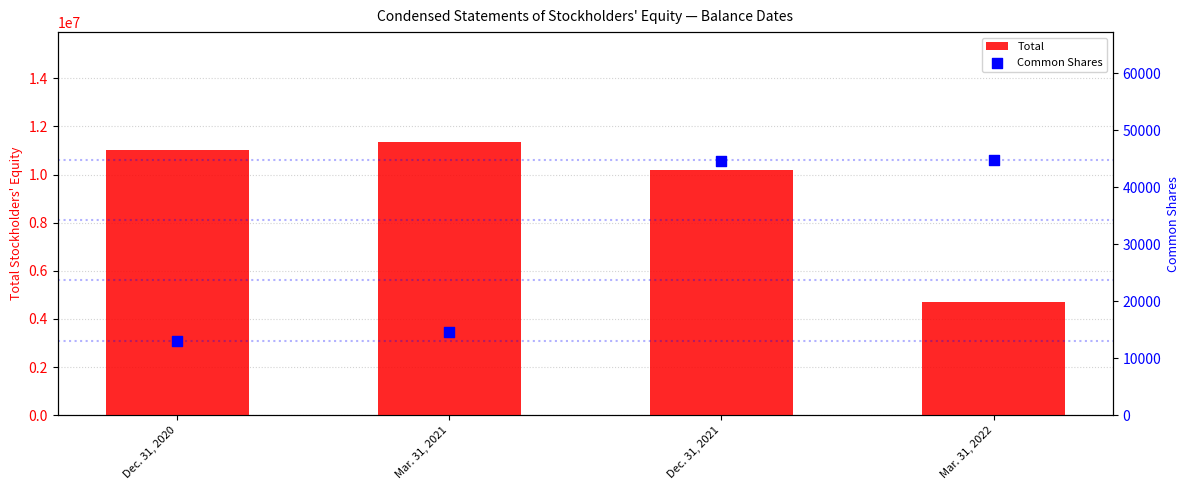

Which series contains the lowest Y value?

Common Shares